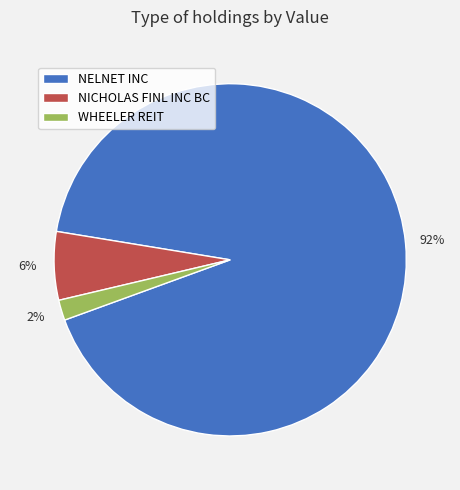

How many segments does this pie chart have?

3